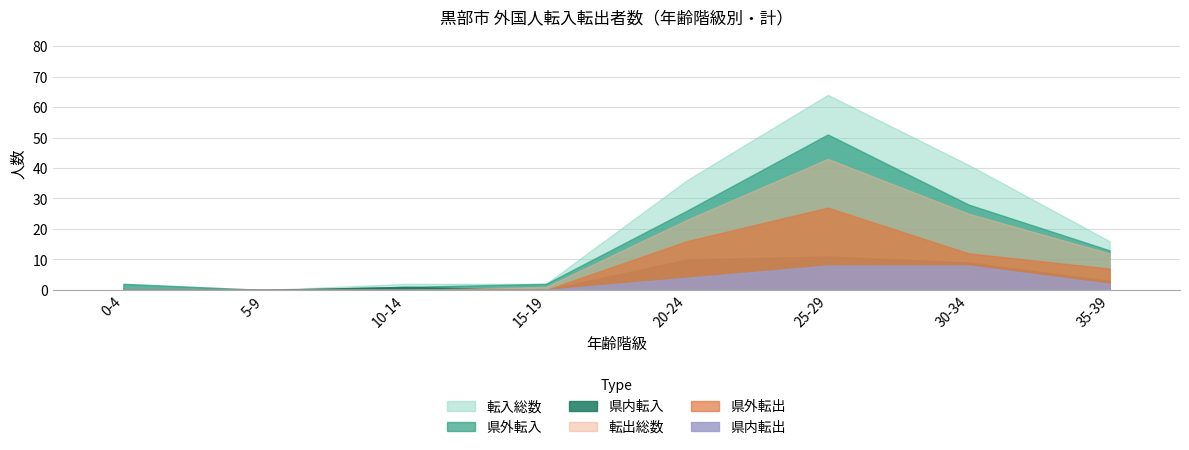

How many lines are shown in the chart?

6